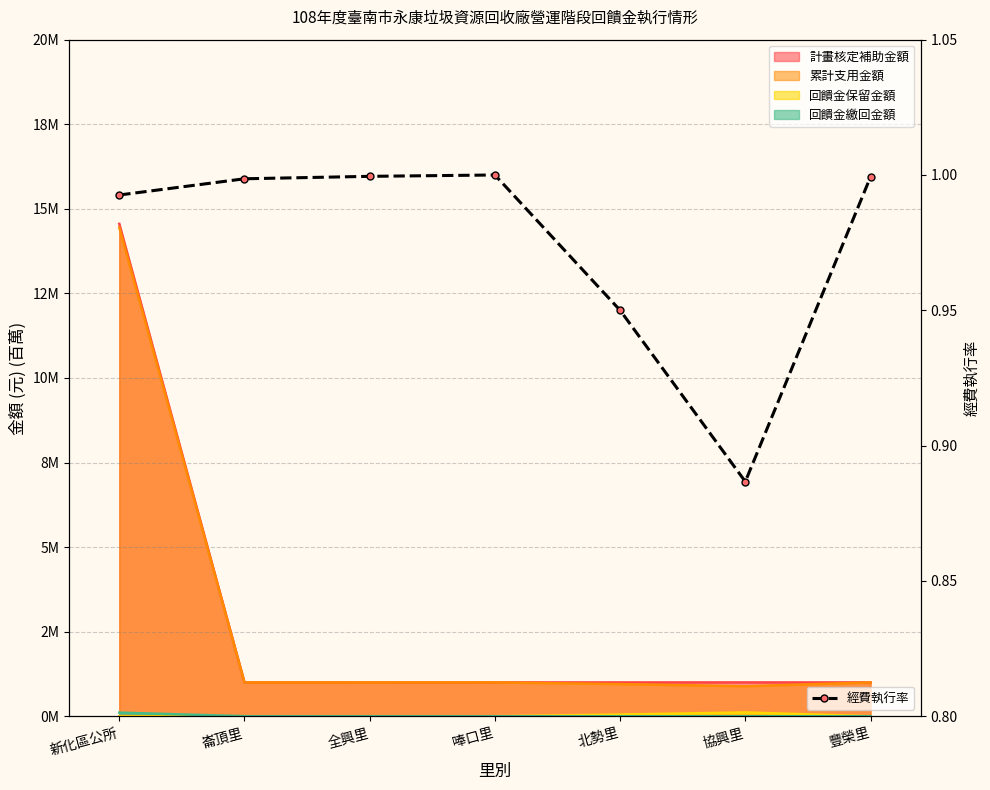

What value does the data have at 全興里?

1.0